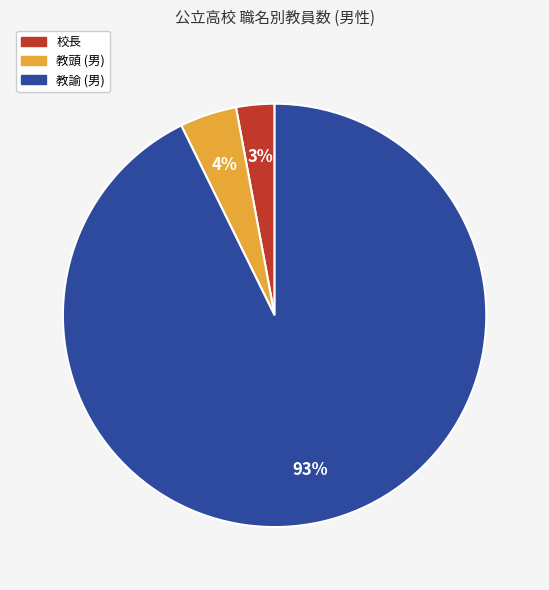

To the nearest percent, what is the difference between the largest and smallest slice percentages?

90%